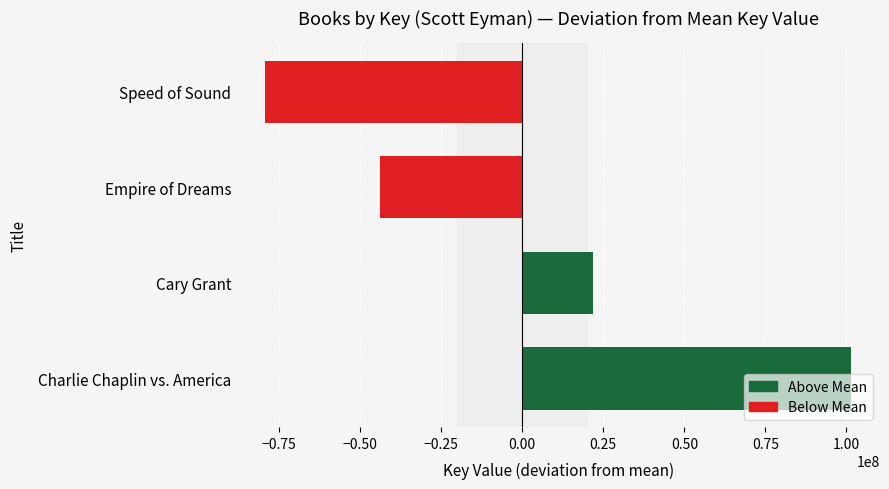

Rank the categories by value from highest to lowest.

Charlie Chaplin vs. America, Cary Grant, Empire of Dreams, Speed of Sound